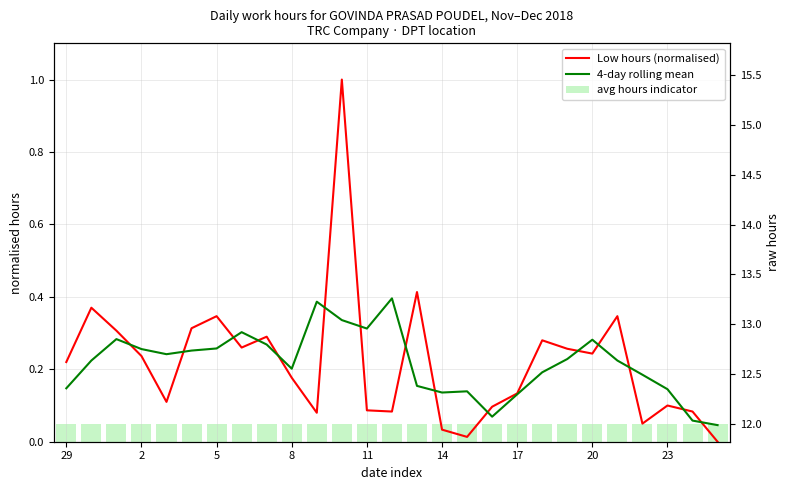

Count the number of categories in the chart.

27